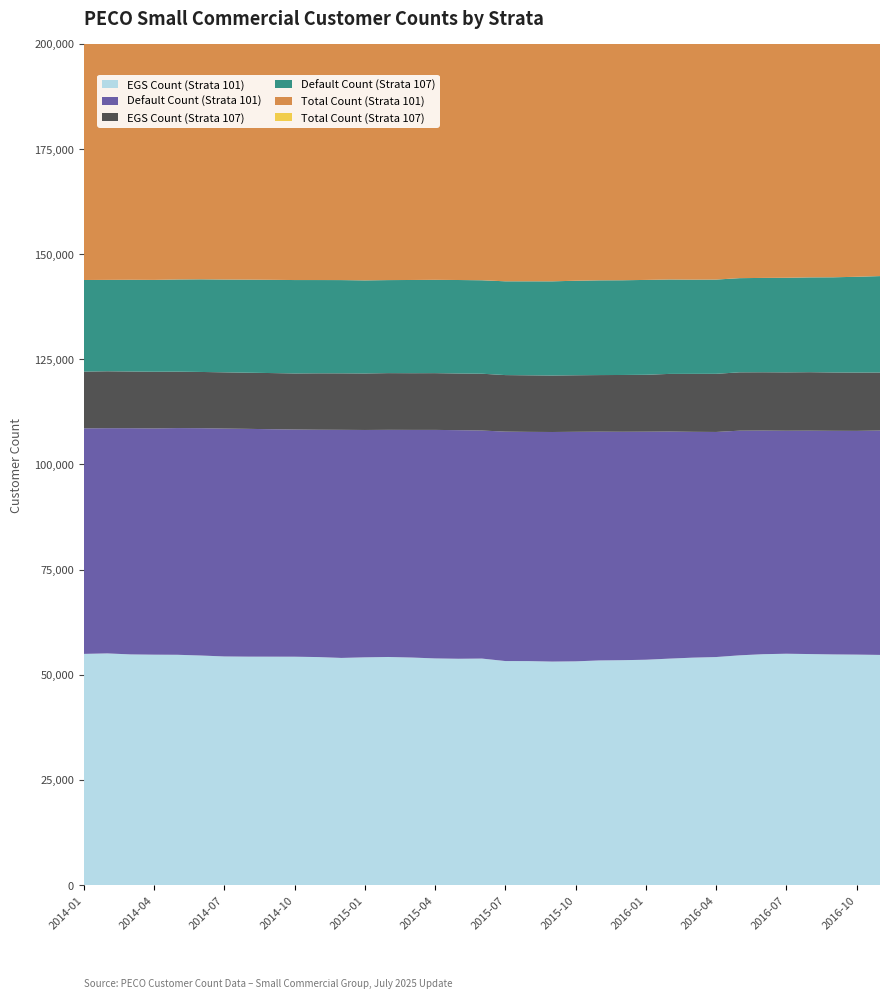

Reading left to right, extract all data points from this chart.

EGS Count (Strata 101): 54958	55075	54836	54772	54746	54574	54349	54305	54298	54290	54205	54000	54141	54225	54095	53882	53800	53846	53258	53247	53132	53188	53400	53462	53570	53831	54066	54211	54616	54887	54998	54920	54835	54789	54715
Default Count (Strata 101): 53629	53555	53788	53796	53906	54052	54187	54166	54085	54019	54055	54238	54063	54011	54127	54340	54357	54227	54553	54505	54590	54579	54396	54316	54227	54000	53698	53519	53422	53174	53025	53119	53170	53201	53353
EGS Count (Strata 107): 13495	13531	13482	13482	13417	13372	13374	13348	13354	13332	13414	13431	13437	13484	13480	13493	13479	13508	13443	13448	13429	13443	13460	13501	13529	13702	13782	13825	13873	13867	13878	13905	13876	13869	13799
Default Count (Strata 107): 21780	21730	21808	21837	21916	22026	22061	22128	22169	22212	22178	22174	22132	22121	22166	22186	22225	22219	22297	22349	22394	22476	22525	22522	22557	22449	22400	22408	22391	22431	22493	22541	22624	22770	22926
Total Count (Strata 101): 108587	108630	108624	108568	108652	108626	108536	108471	108383	108309	108260	108238	108204	108236	108222	108222	108157	108073	107811	107752	107722	107767	107796	107778	107797	107831	107764	107730	108038	108061	108023	108039	108005	107990	108068
Total Count (Strata 107): 35275	35261	35290	35319	35333	35398	35435	35476	35523	35544	35592	35605	35569	35605	35646	35679	35704	35727	35740	35797	35823	35919	35985	36023	36086	36151	36182	36233	36264	36298	36371	36446	36500	36639	36725